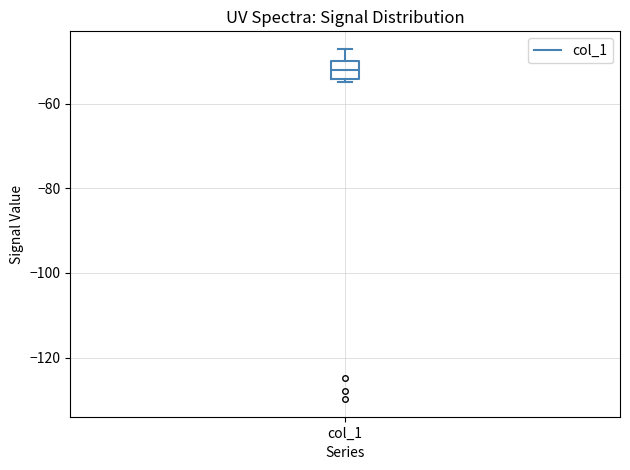

Where does the upper whisker of the box for col_1 end on the y-axis? The values are not printed on the chart, so give them approximately, as read against the axis.

-48